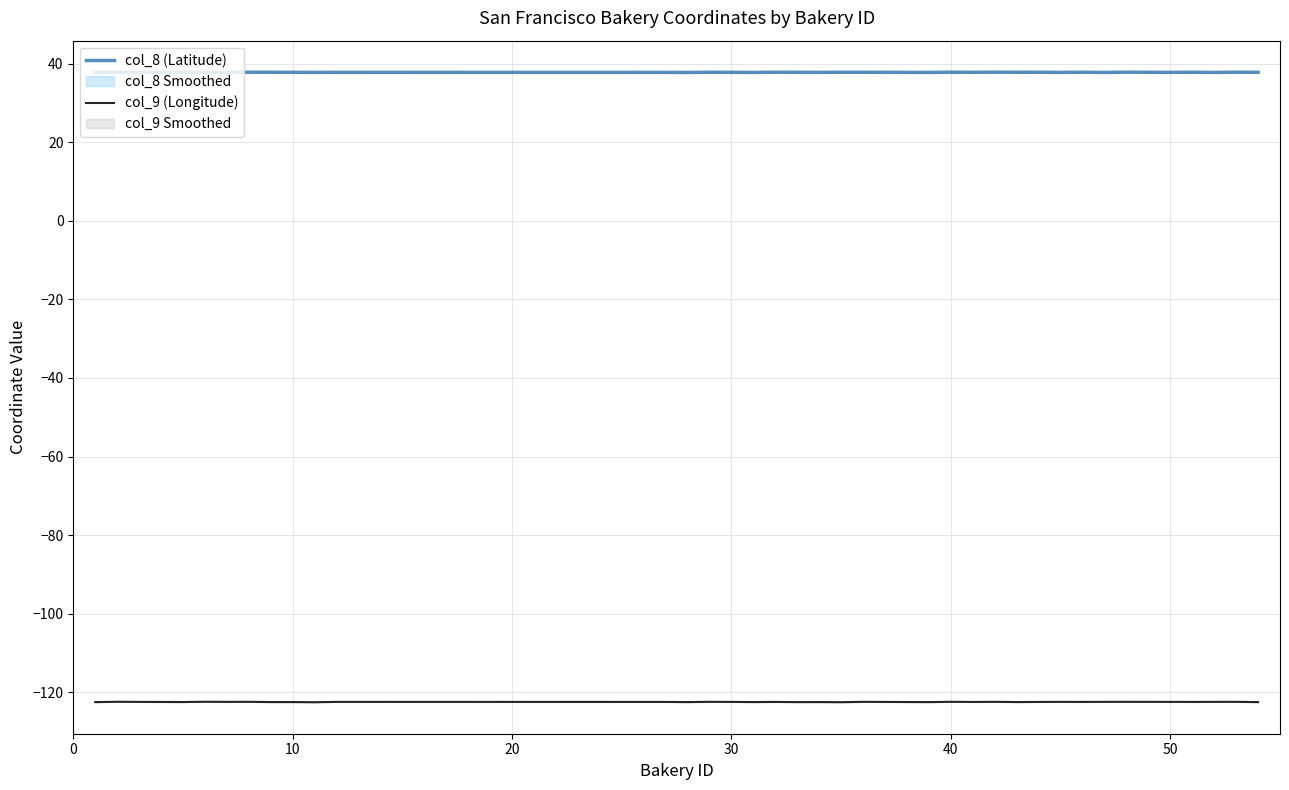

What is the maximum value for col_9 (Longitude)?

-122.4